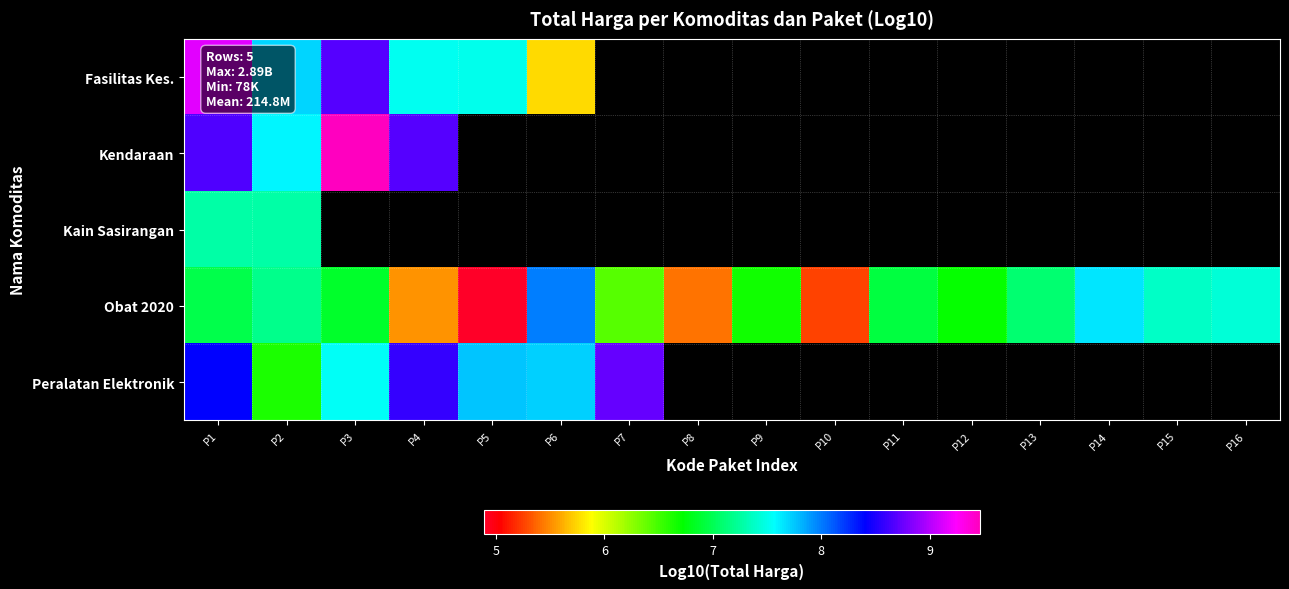

What is the minimum value for Kendaraan?

7.6